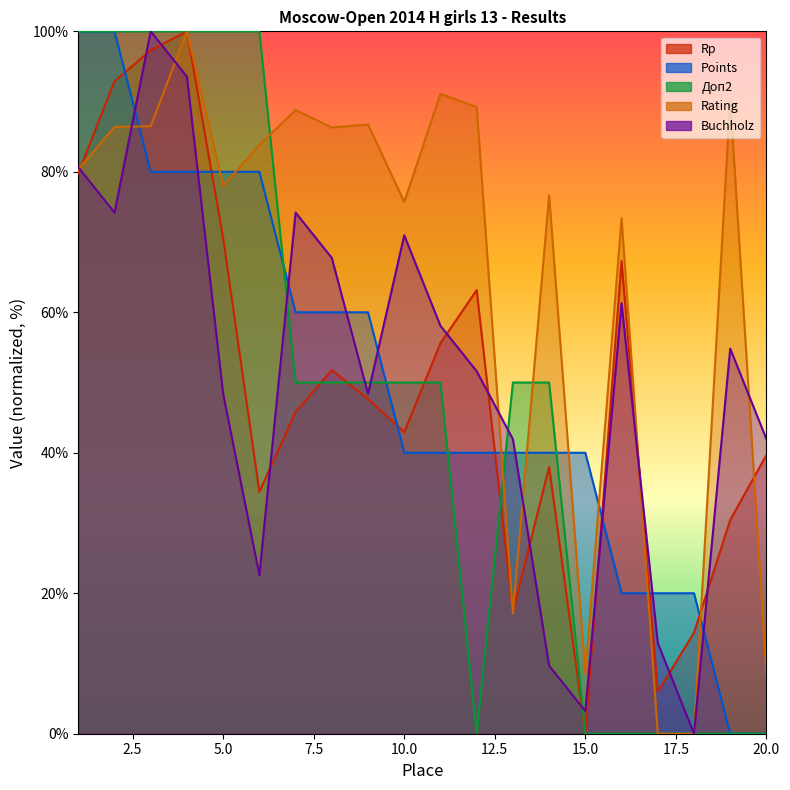

True or false: Rating and Rp intersect in this chart.

True